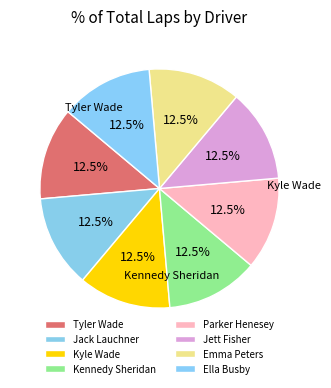

Is there any slice that represents more than half of the pie?

No